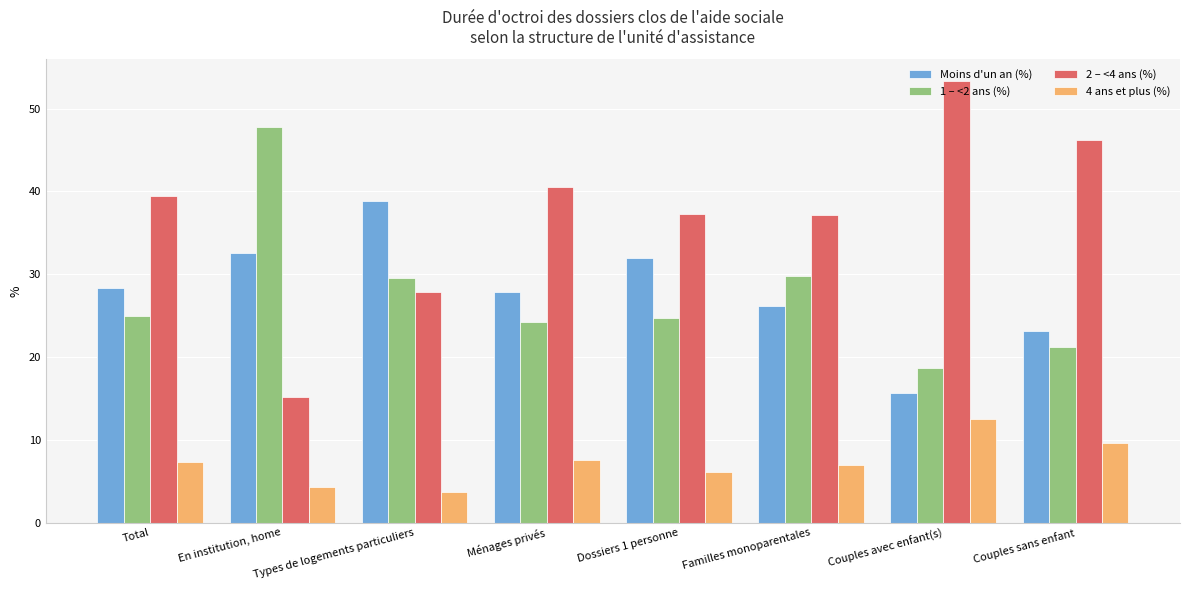

What is the maximum value shown in the chart?

53.3